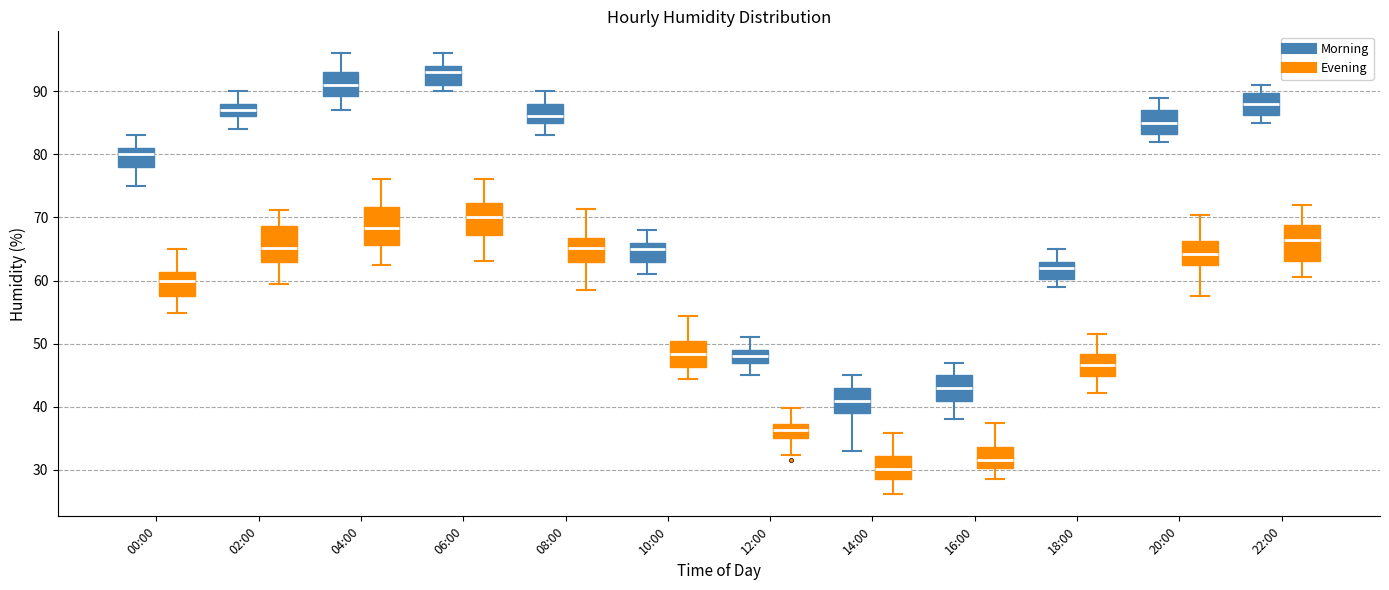

Reading left to right, transcribe this box plot: for each box, give where its median line is, the range the box spans, and where its two whiskers end, as read against the y-axis. The values are not printed on the chart, so give them approximately, as read against the axis.

00:00 (Morning): median 80, box 78 to 81, whiskers 75 to 83
00:00 (Evening): median 60, box 57 to 61, whiskers 55 to 65
02:00 (Morning): median 87, box 86 to 88, whiskers 84 to 90
02:00 (Evening): median 65, box 63 to 69, whiskers 60 to 71
04:00 (Morning): median 91, box 89 to 93, whiskers 87 to 96
04:00 (Evening): median 68, box 66 to 72, whiskers 62 to 76
06:00 (Morning): median 93, box 91 to 94, whiskers 90 to 96
06:00 (Evening): median 70, box 67 to 72, whiskers 63 to 76
08:00 (Morning): median 86, box 85 to 88, whiskers 83 to 90
08:00 (Evening): median 65, box 63 to 67, whiskers 58 to 71
10:00 (Morning): median 65, box 63 to 66, whiskers 61 to 68
10:00 (Evening): median 48, box 46 to 50, whiskers 44 to 54
12:00 (Morning): median 48, box 47 to 49, whiskers 45 to 51
12:00 (Evening): median 36, box 35 to 37, whiskers 32 to 40
14:00 (Morning): median 41, box 39 to 43, whiskers 33 to 45
14:00 (Evening): median 30, box 28 to 32, whiskers 26 to 36
16:00 (Morning): median 43, box 41 to 45, whiskers 38 to 47
16:00 (Evening): median 32, box 30 to 34, whiskers 28 to 37
18:00 (Morning): median 62, box 60 to 63, whiskers 59 to 65
18:00 (Evening): median 47, box 45 to 48, whiskers 42 to 51
20:00 (Morning): median 85, box 83 to 87, whiskers 82 to 89
20:00 (Evening): median 64, box 62 to 66, whiskers 58 to 70
22:00 (Morning): median 88, box 86 to 90, whiskers 85 to 91
22:00 (Evening): median 66, box 63 to 69, whiskers 61 to 72